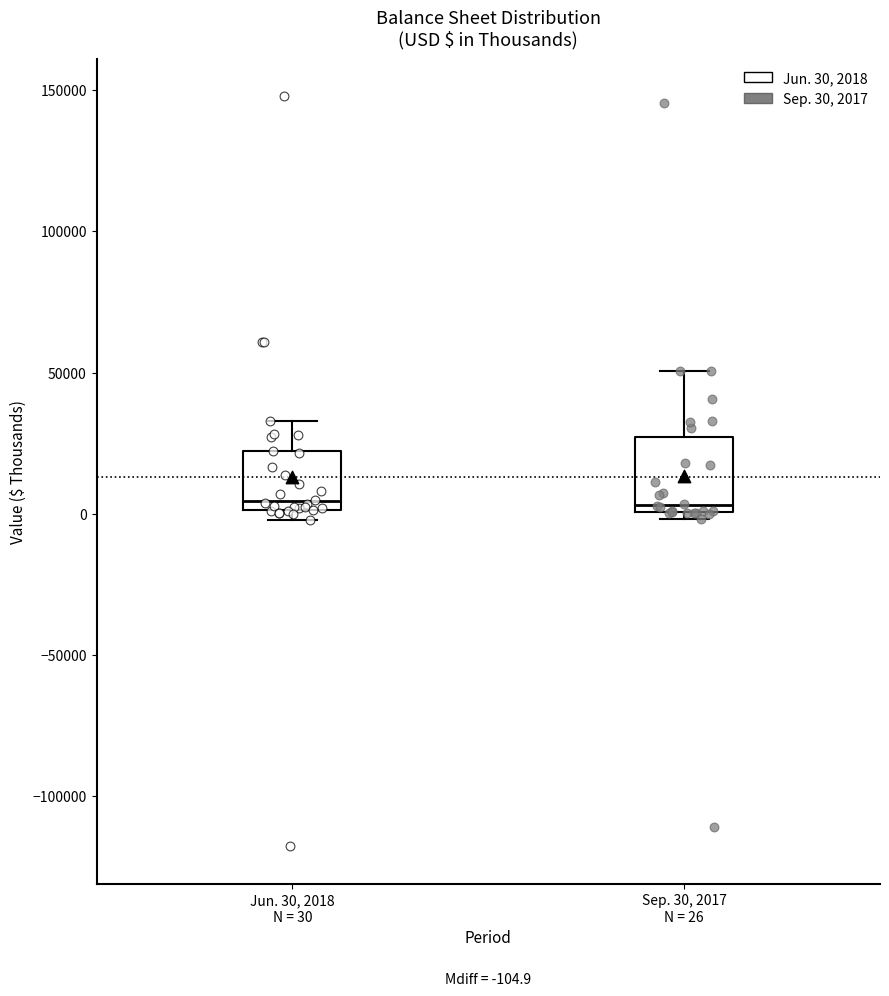

Comparing the boxes themselves (not the whiskers), which one is the tallest?

Sep. 30, 2017 N = 26